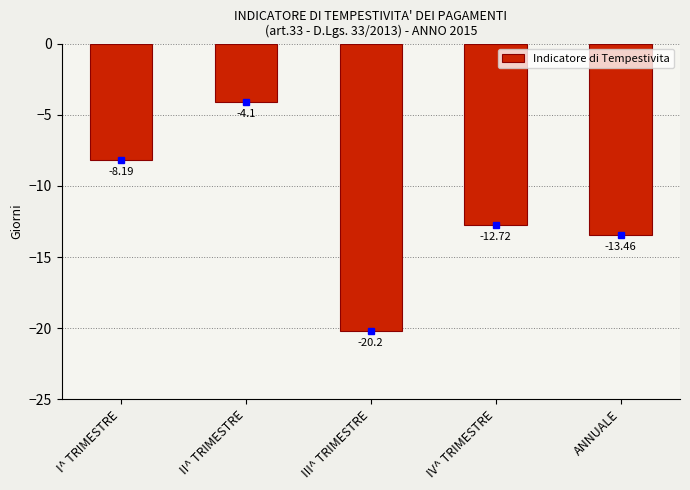

What is the label of the 4th bar from the left?

IV^ TRIMESTRE